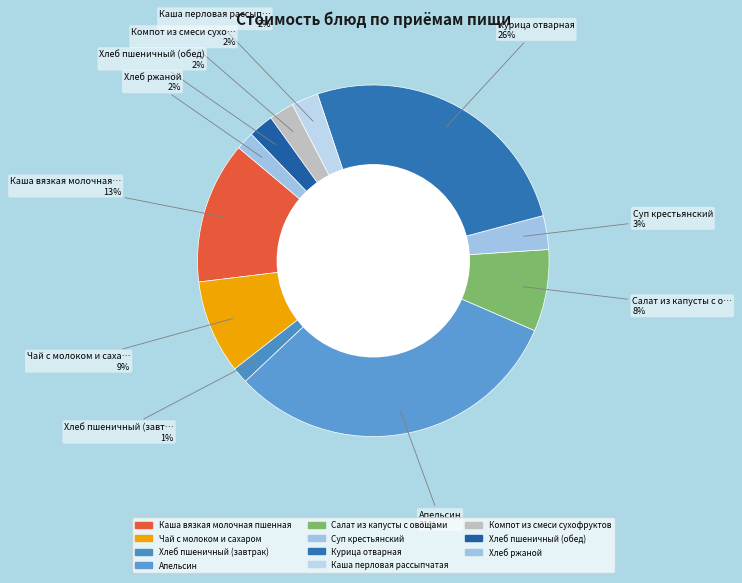

Count the number of slices in the pie.

11